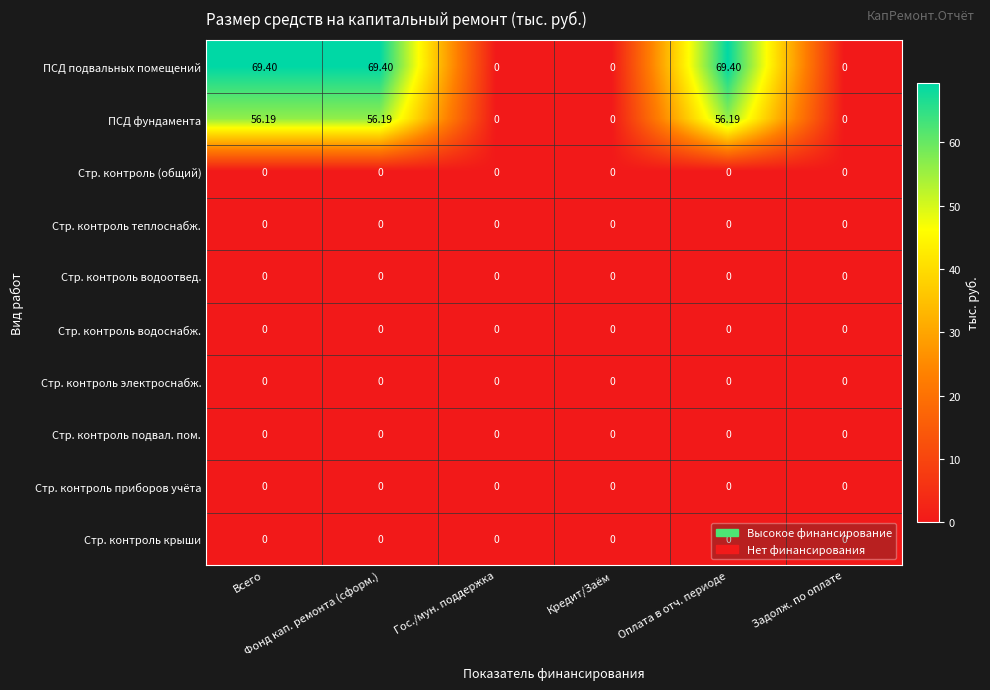

Which series has the widest spread of values?

ПСД подвальных помещений